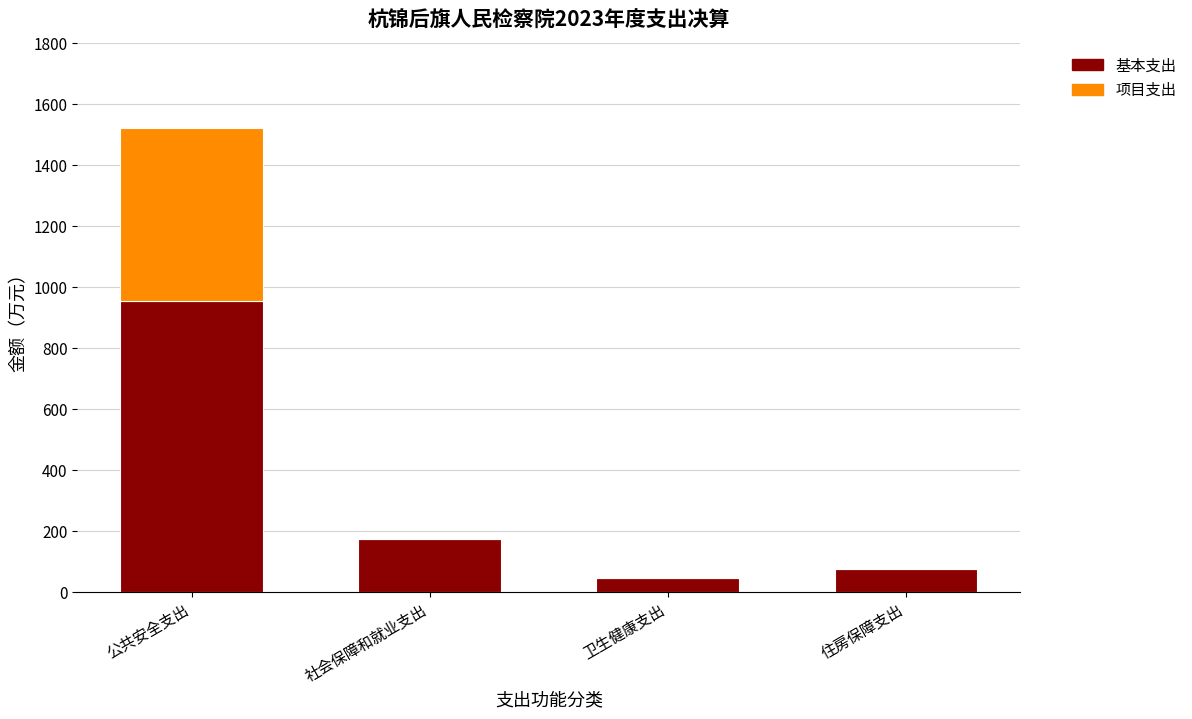

What is the average value of the 基本支出 series?

313.6